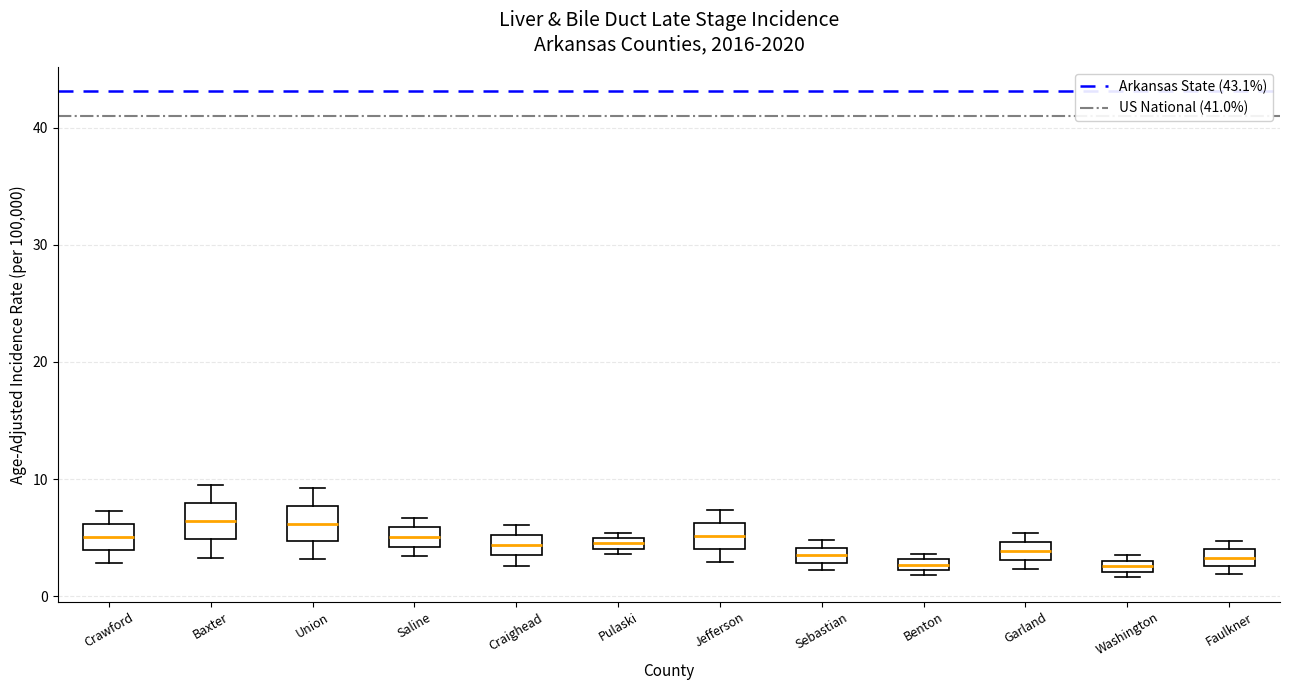

Where is the upper edge of the box for Crawford on the y-axis? The values are not printed on the chart, so give them approximately, as read against the axis.

6